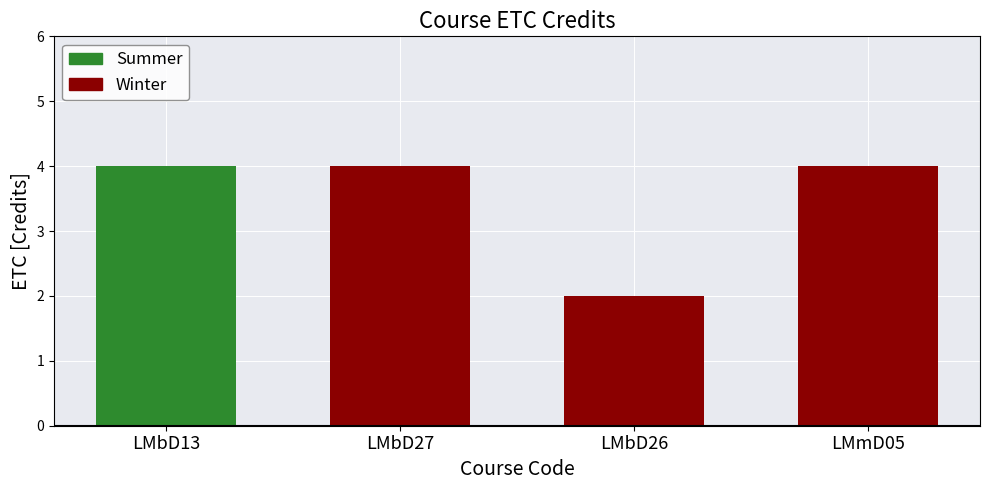

What is the difference between the maximum and minimum values?

2